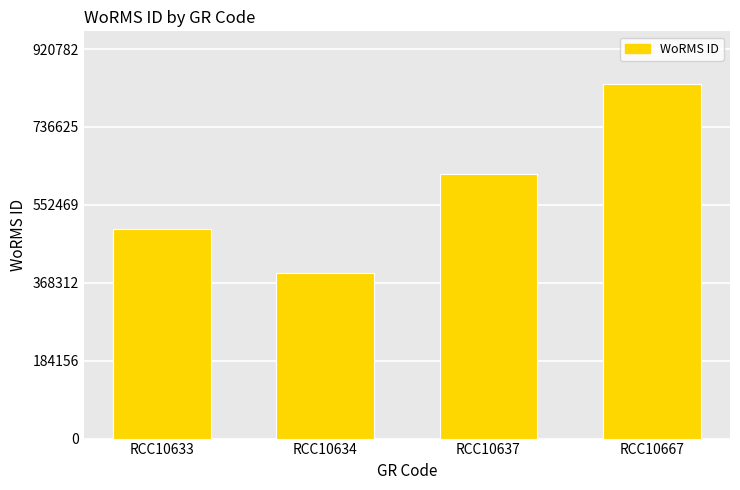

What is the value of the 4th bar from the left?

837075